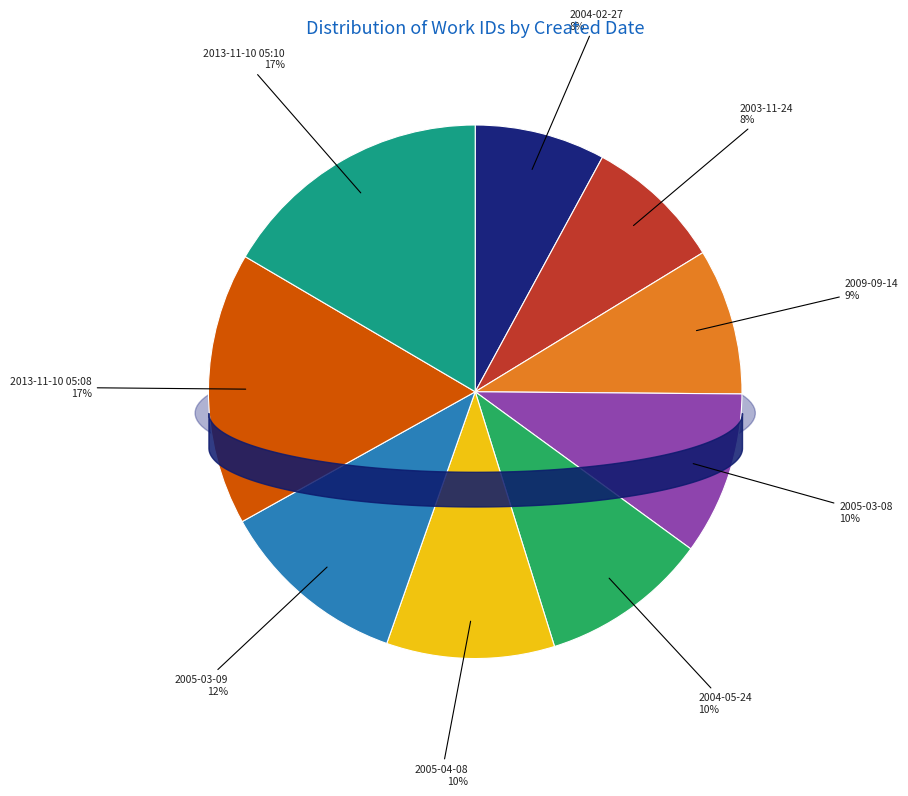

What is the ratio of the value at 2013-11-10 05:10 to the value at 2009-09-14?

1.9